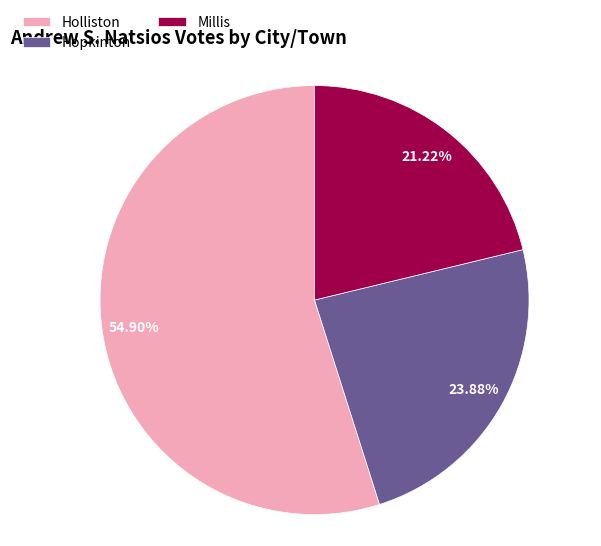

What percentage do Holliston and Millis together represent?

76.1%